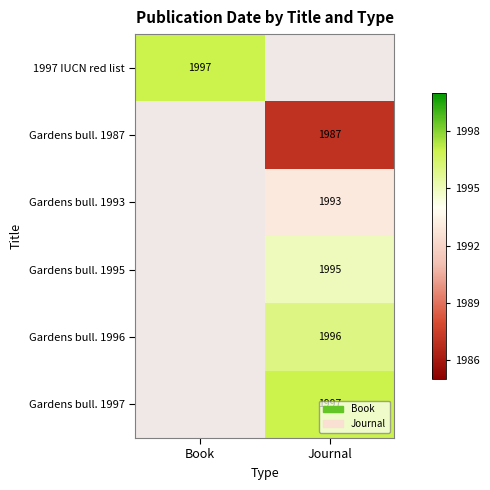

Is it true that Gardens bull. 1995 equals 1995 at Journal?

True